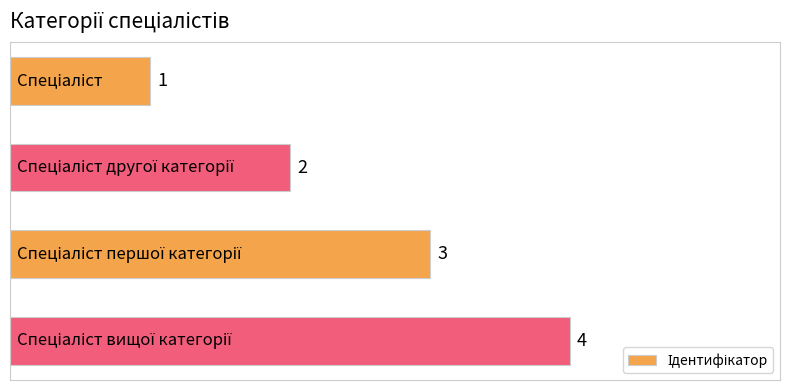

What is the value of the 2nd bar from the top?

2